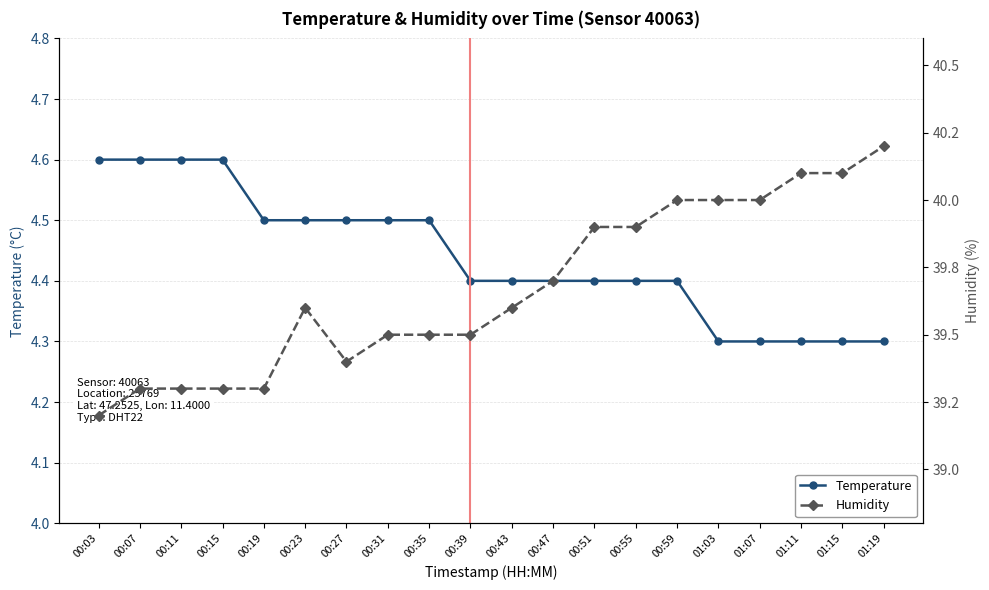

What is the difference between the maximum and minimum values in the Humidity series?

1.0